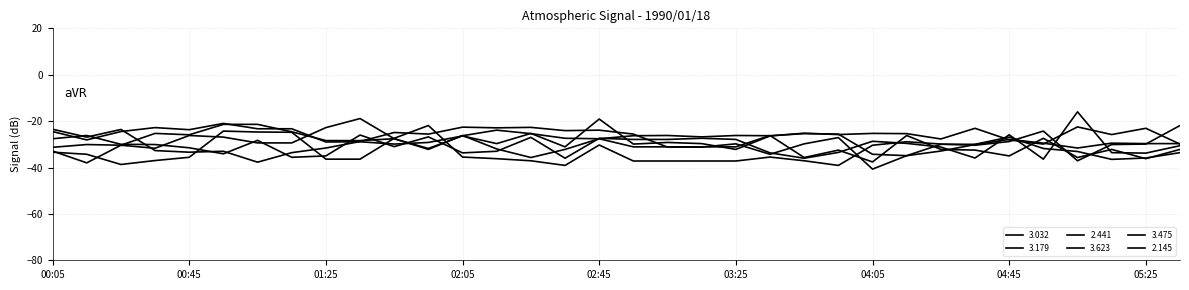

Does the chart have visible grid lines?

Yes